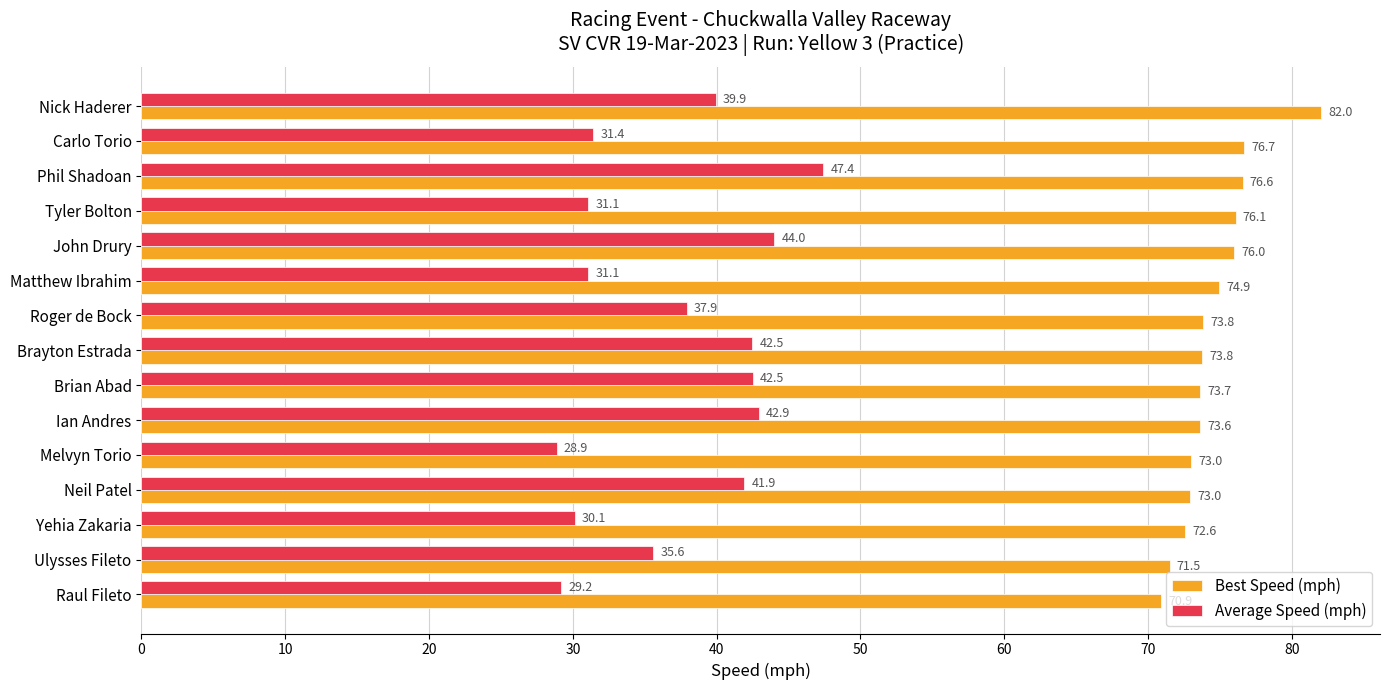

Rank the series by their maximum value, from lowest to highest.

Average Speed (mph), Best Speed (mph)